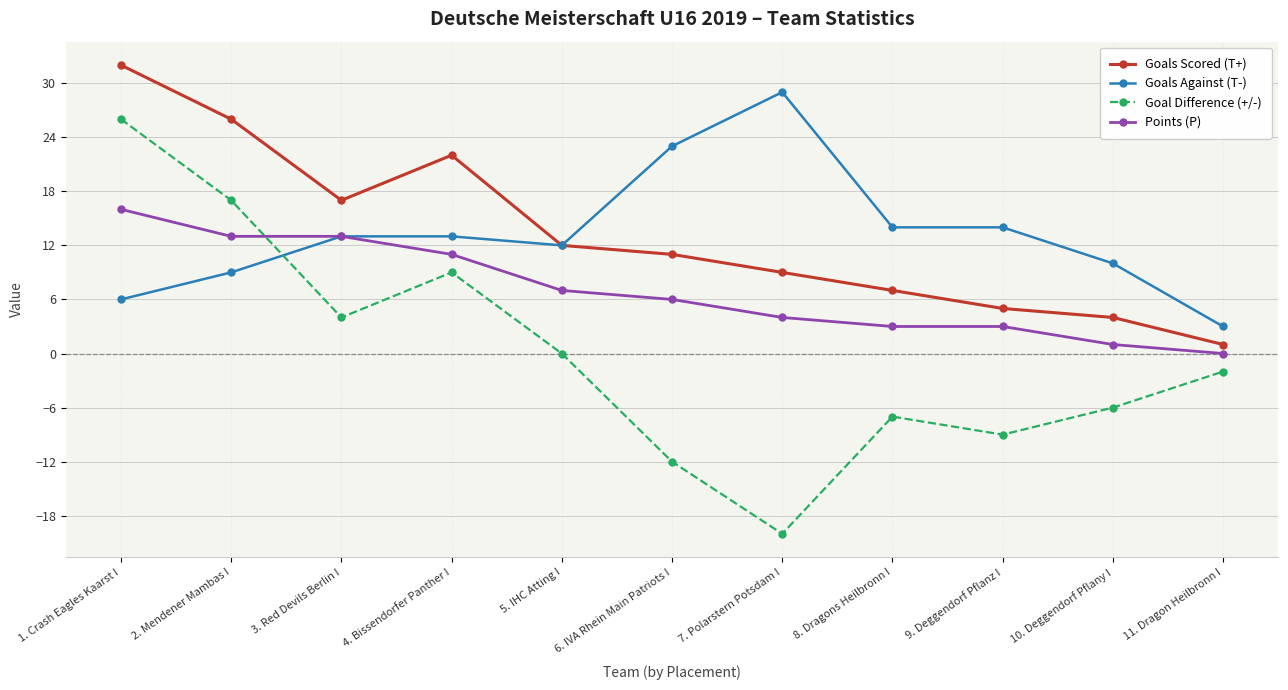

Which series has the widest spread of values?

Goal Difference (+/-)